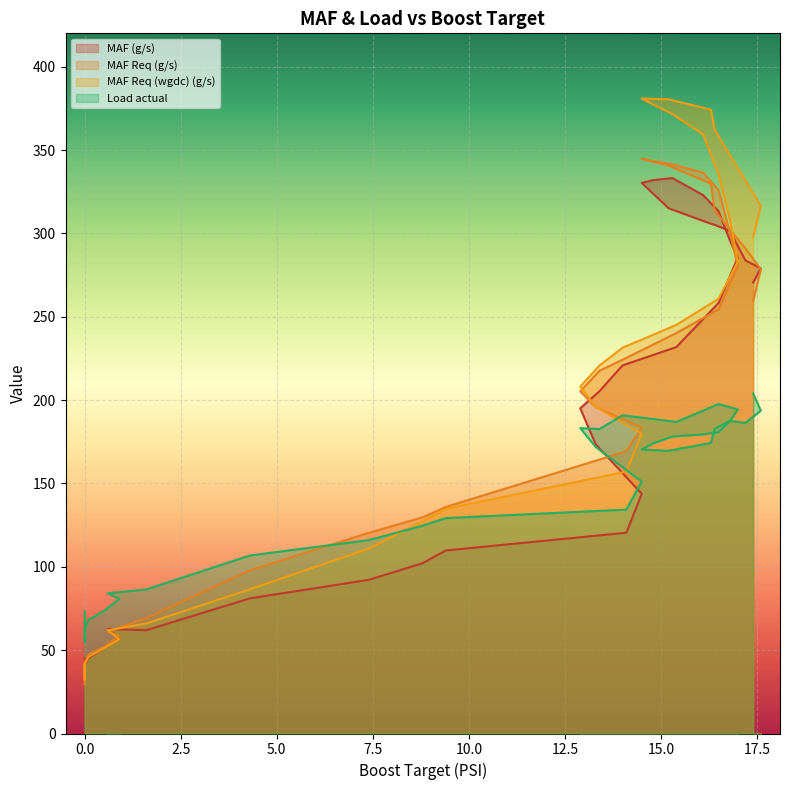

True or false: MAF Req (g/s) has a value of 41.5 at 0.0.

True